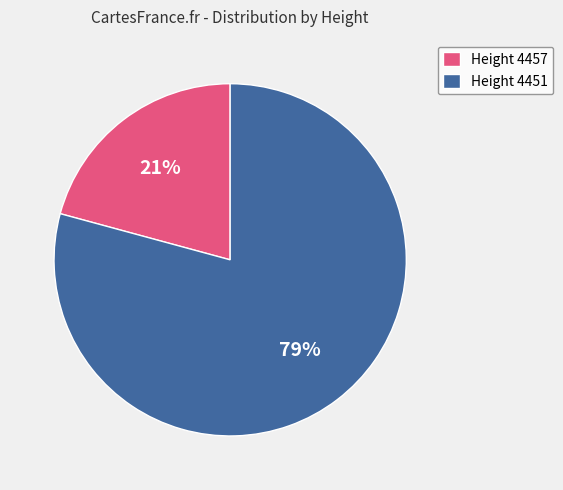

The Height 4451 slice represents 66% of the pie. True or false?

False